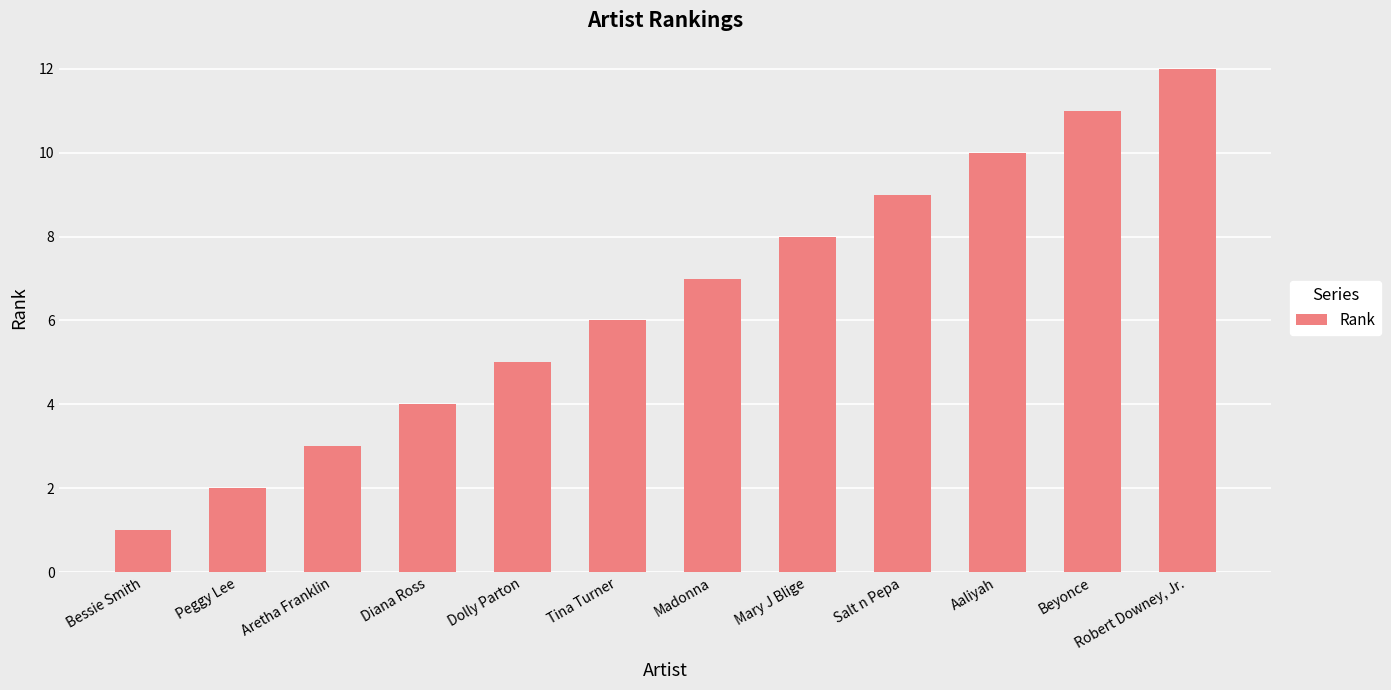

What is the greatest value displayed?

12